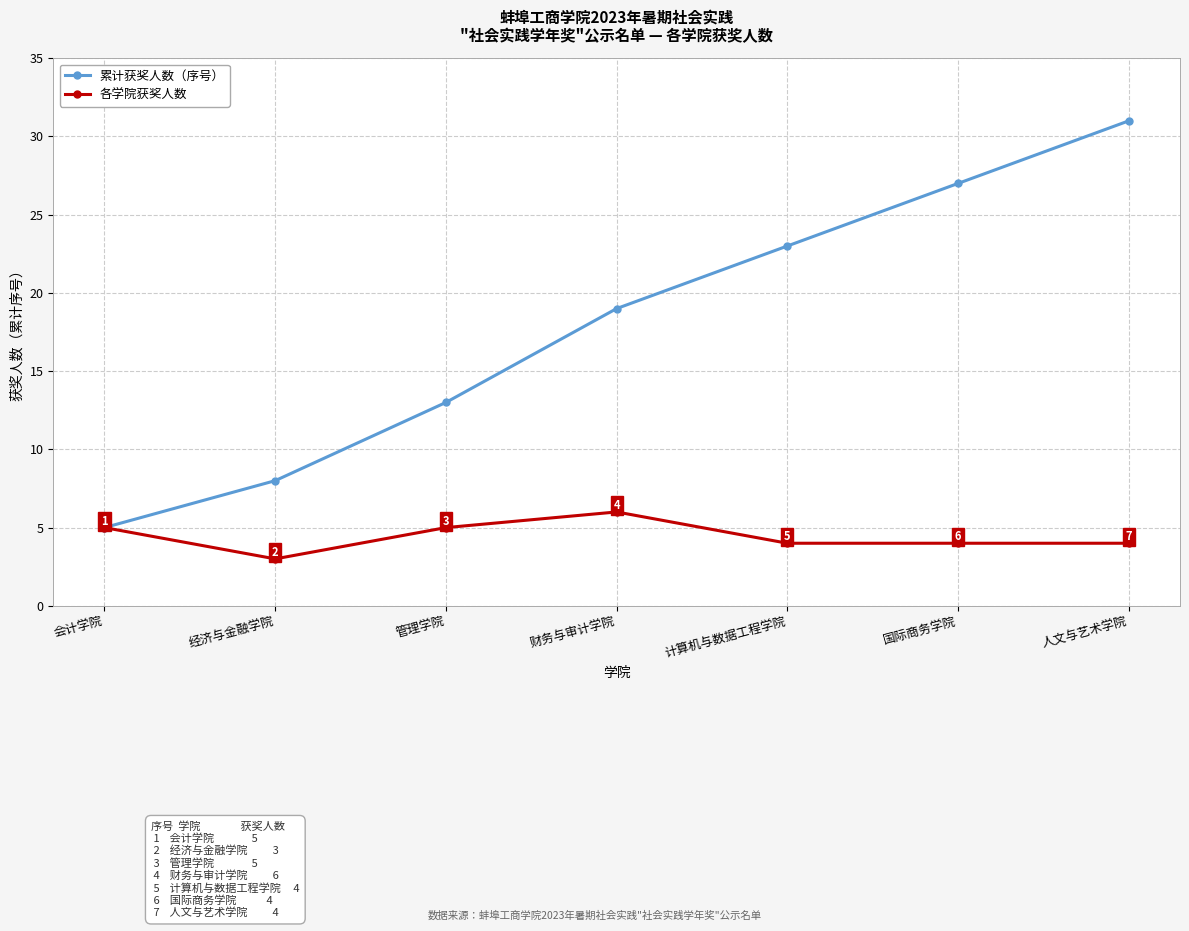

Read the 各学院获奖人数 value at 会计学院.

5